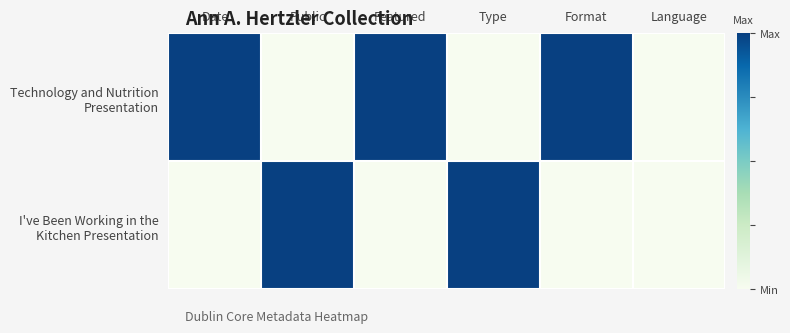

Which label corresponds to the smallest value in the chart?

Public